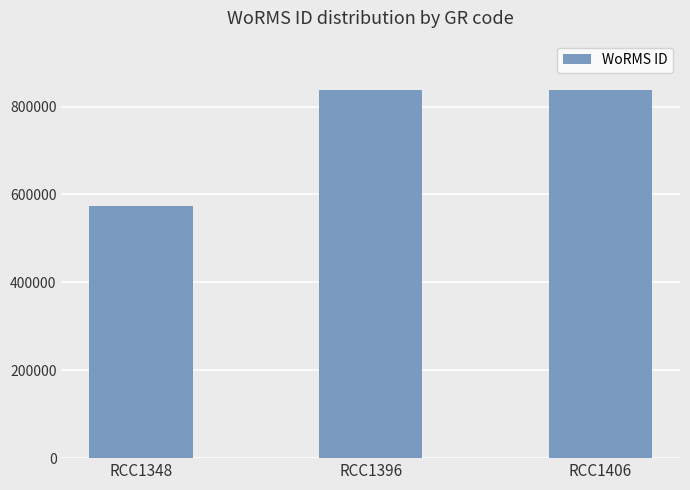

Is it true that the value at RCC1348 is 573884?

True